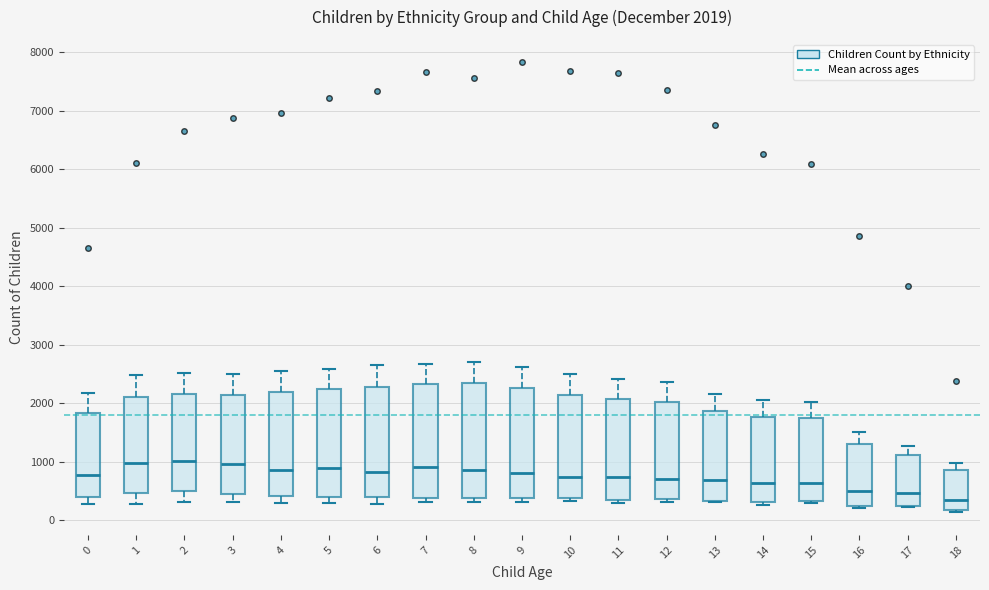

Which box has the lowest median line?

18